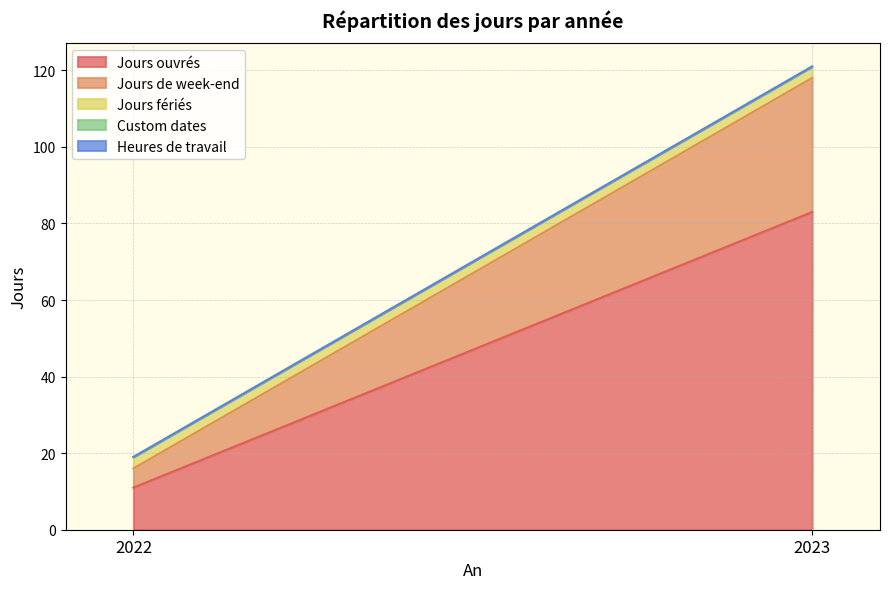

How many data points in Jours ouvrés are less than 83?

1